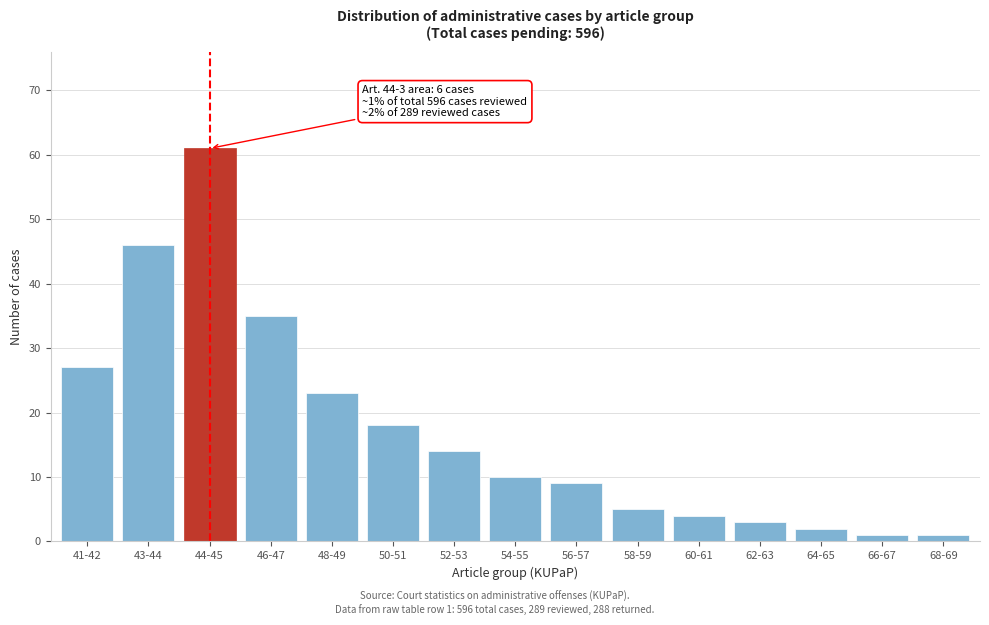

Reading right to left, extract all data points from this chart.

1	1	2	3	4	5	9	10	14	18	23	35	61	46	27